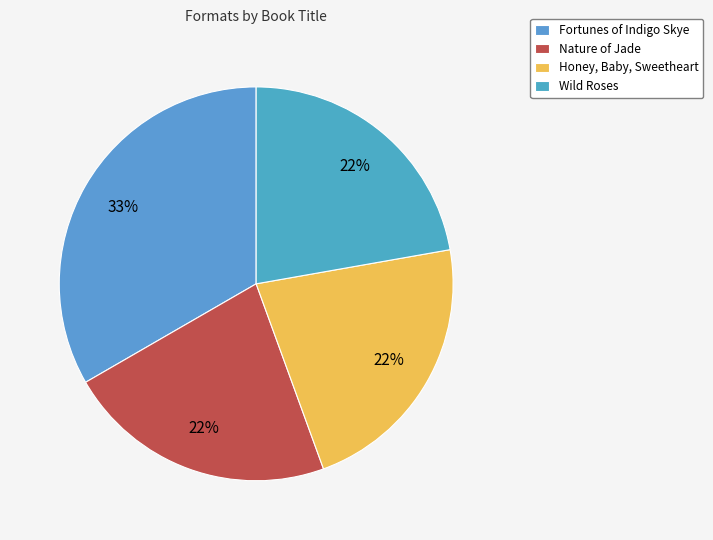

Does Fortunes of Indigo Skye account for over 50% of the chart?

No